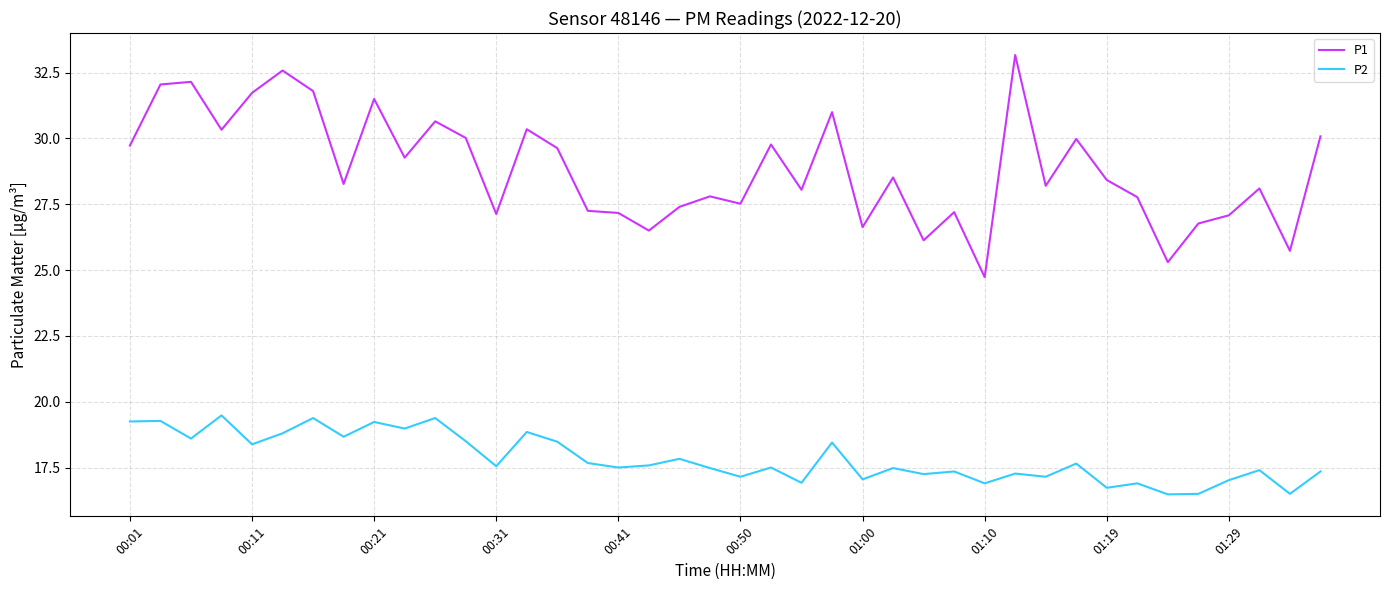

What is the smallest value displayed?

16.5